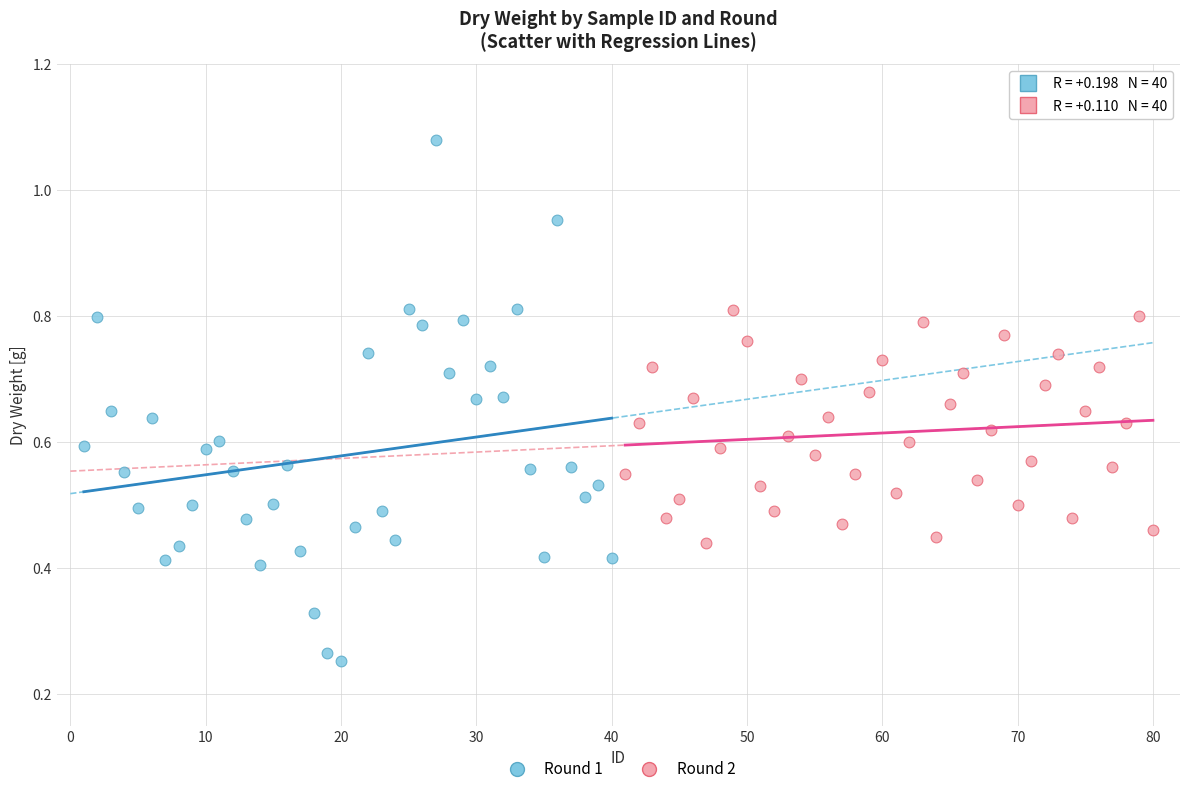

Which series has the largest Y range (max minus min)?

Round 1